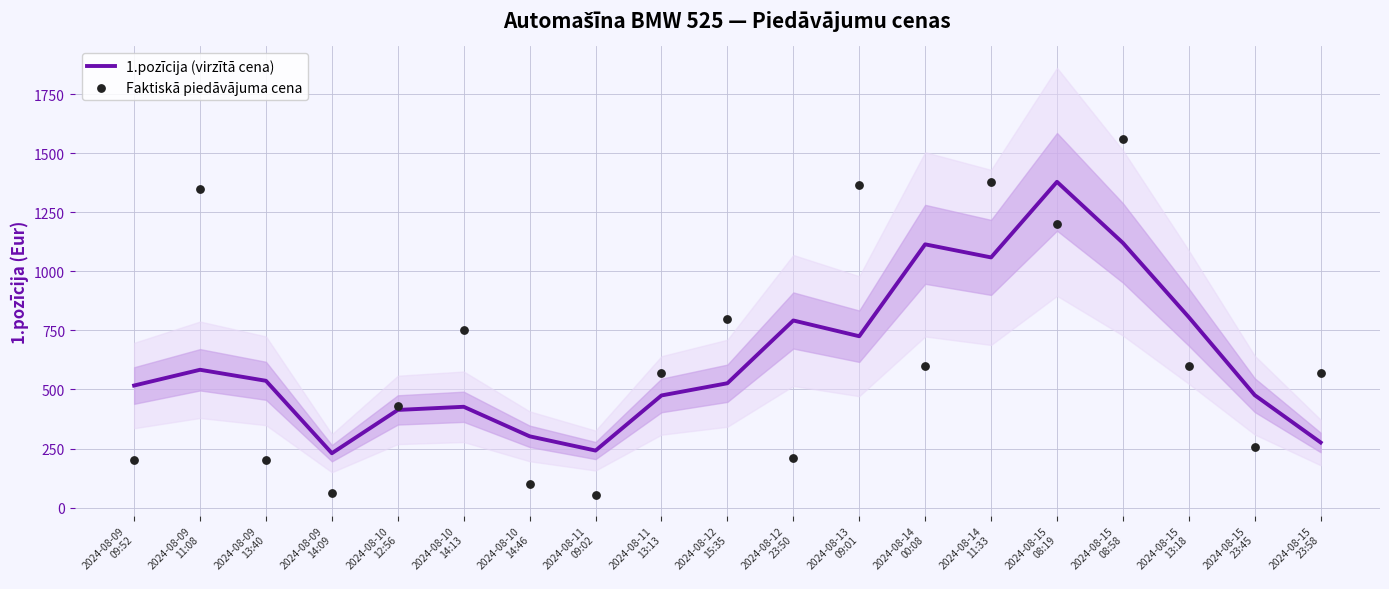

Which series reaches the minimum Y coordinate?

Faktiskā piedāvājuma cena